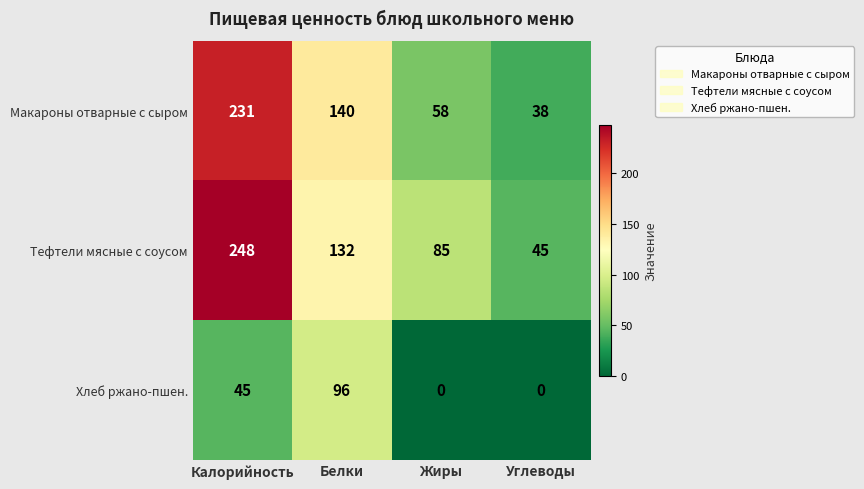

Rank the series at Белки from lowest to highest value.

Хлеб ржано-пшен., Тефтели мясные с соусом, Макароны отварные с сыром